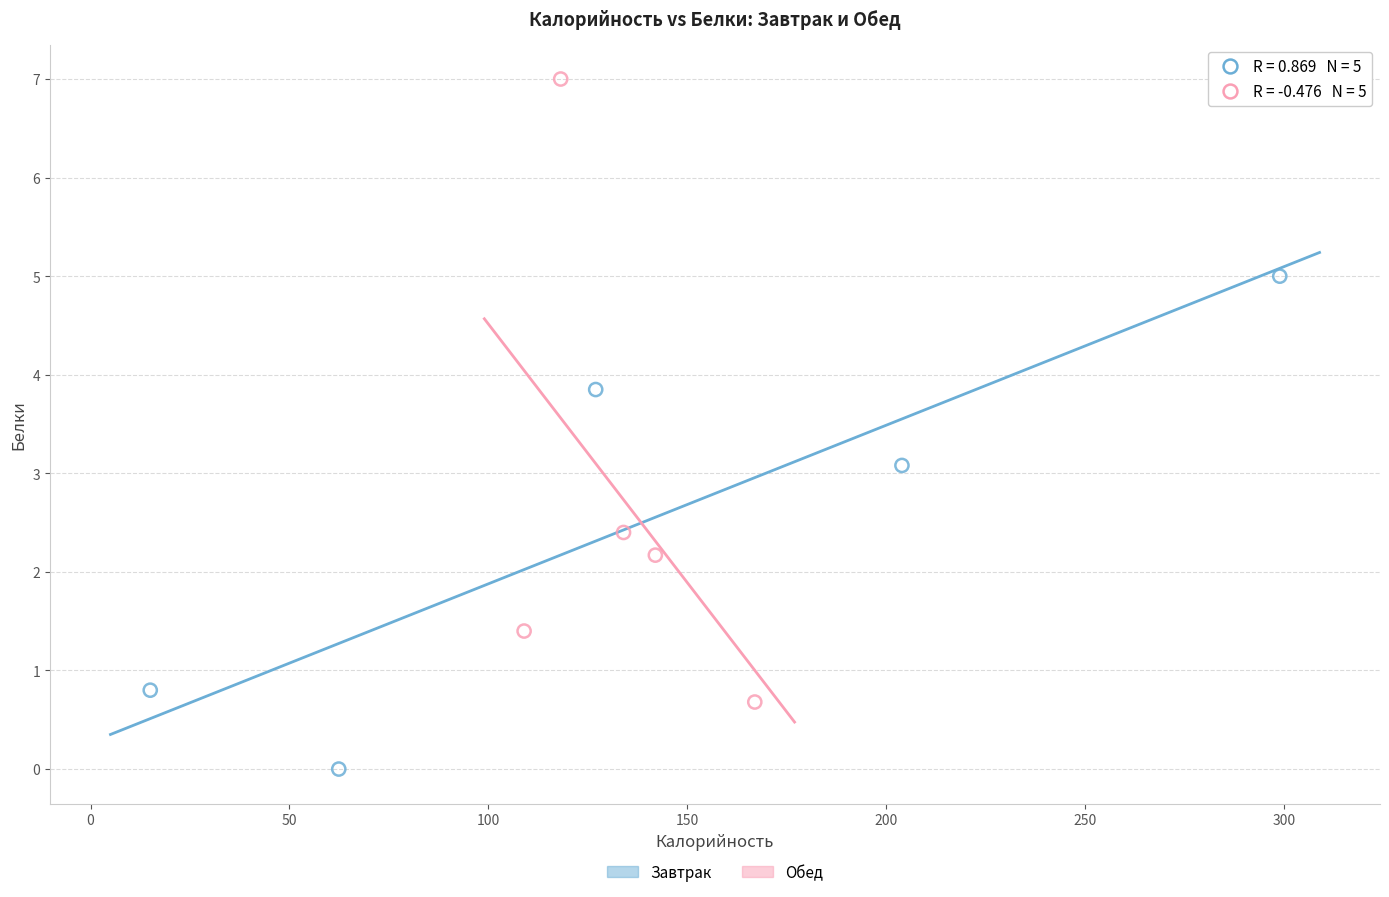

Which series has the largest Y range (max minus min)?

Обед